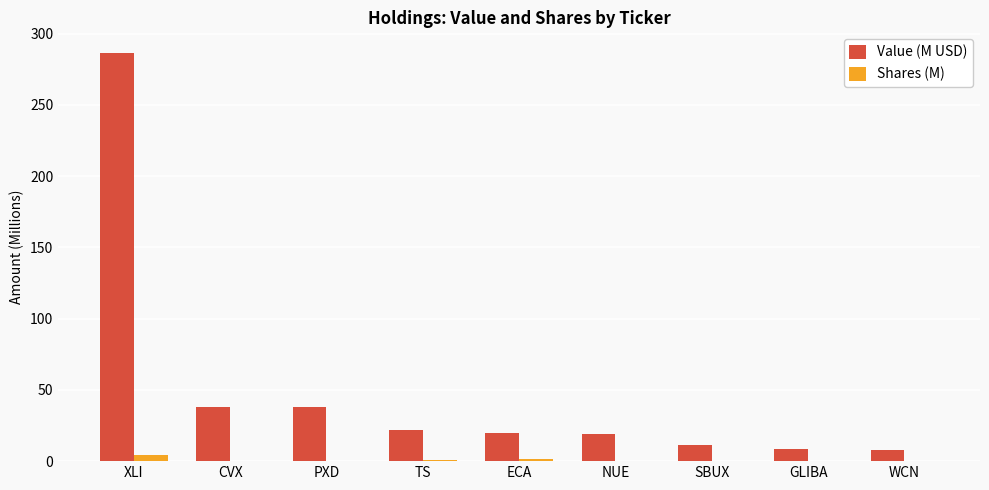

Is the value of Shares (M) at WCN greater than the value of Value (M USD) at PXD?

No